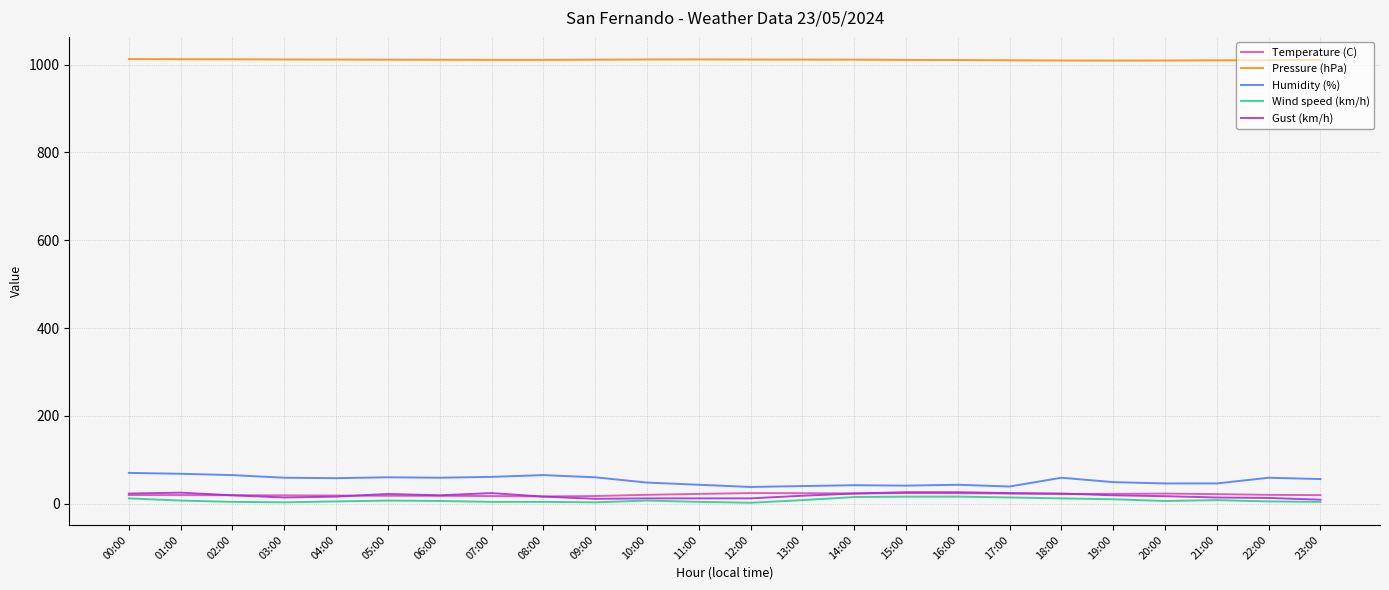

True or false: Humidity (%) and Pressure (hPa) intersect in this chart.

False